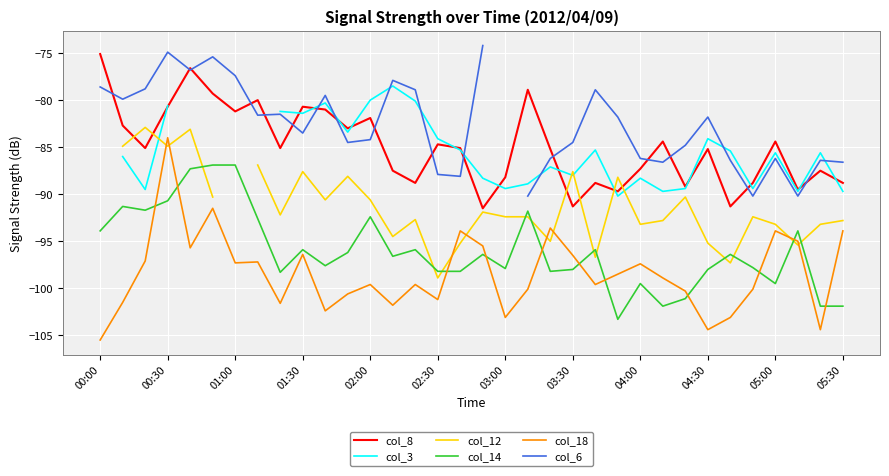

Which series has the largest total across all categories?

col_8